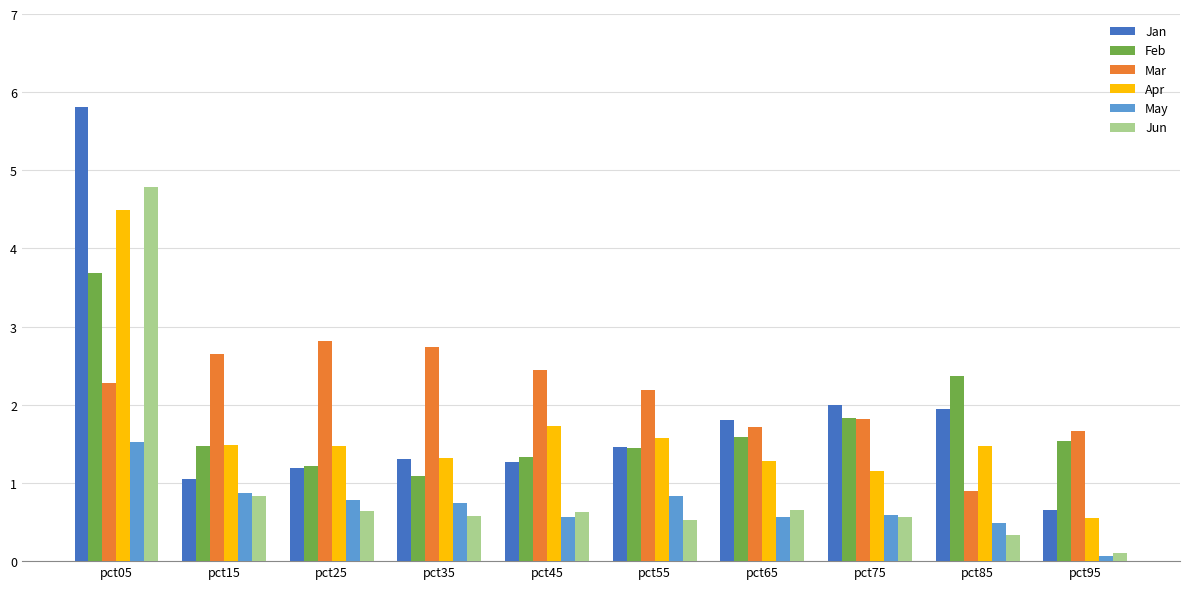

How many distinct data groups are displayed?

6